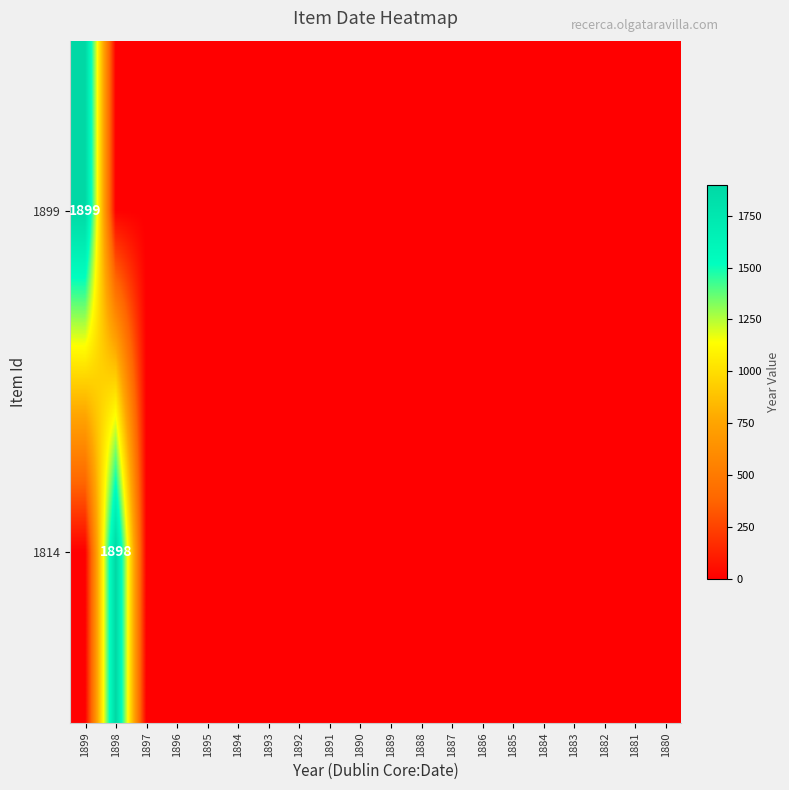

Is it true that 1899 equals 1291 at 1899?

False